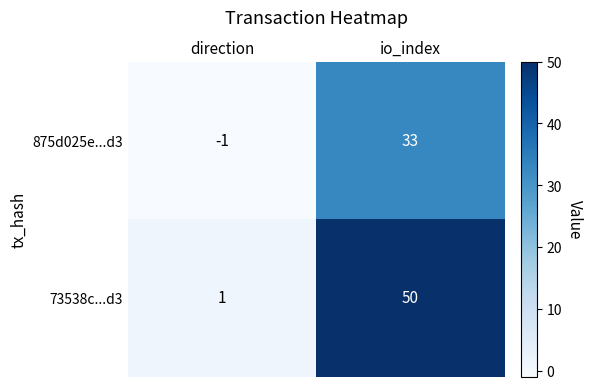

Which series has the largest range (max minus min)?

73538c...d3